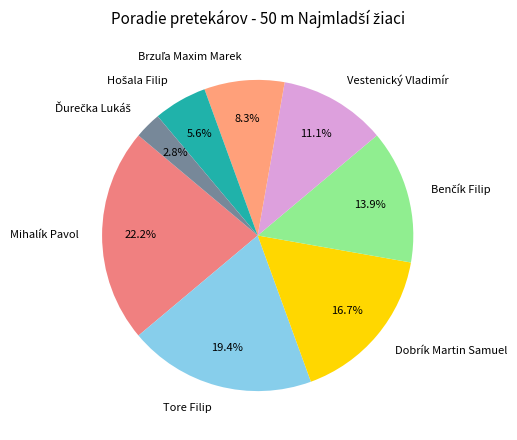

Which category has the biggest portion of the pie?

Mihalík Pavol